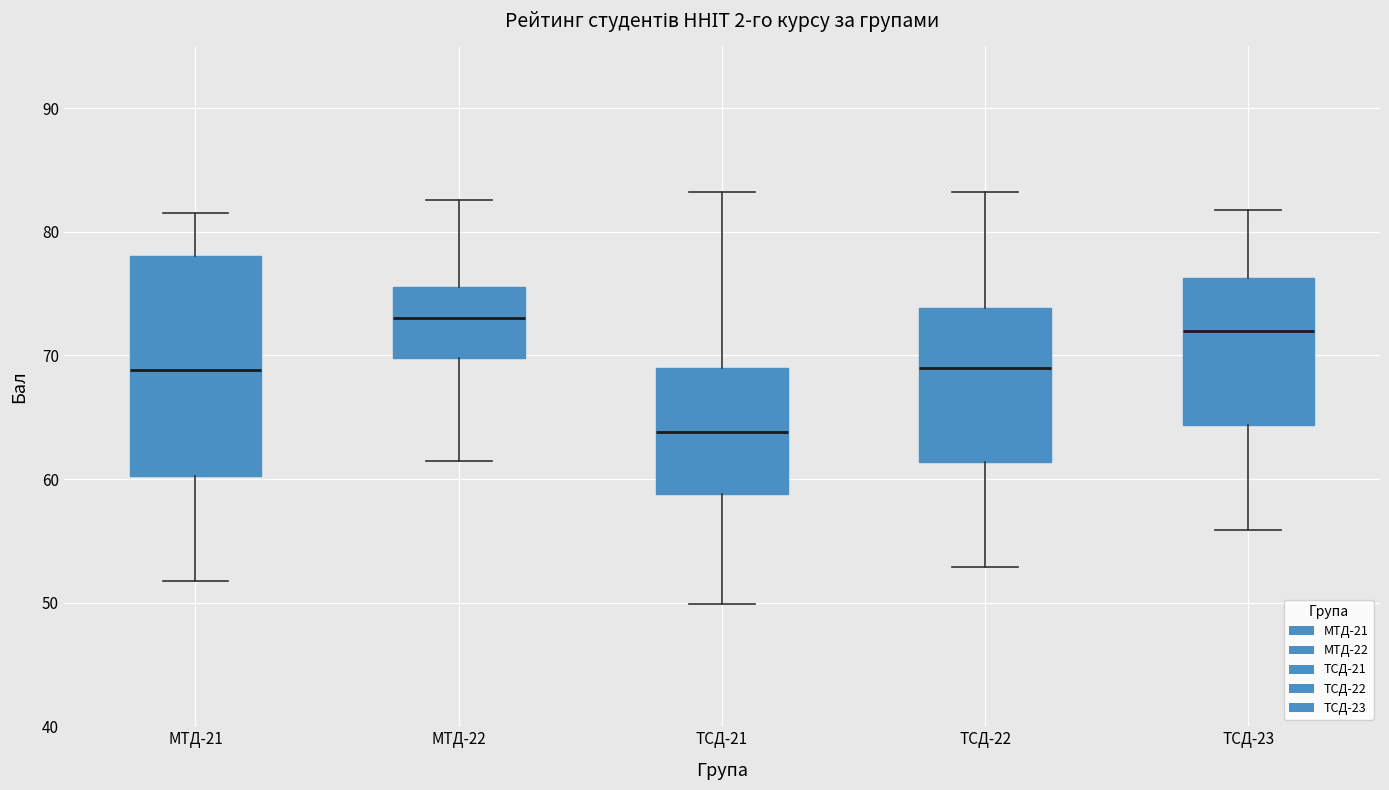

Where does the lower whisker of the box for ТСД-23 end on the y-axis? The values are not printed on the chart, so give them approximately, as read against the axis.

56